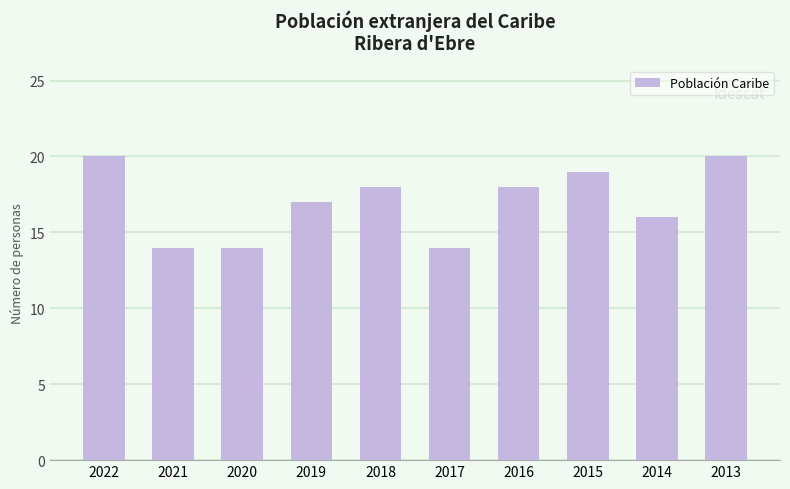

At which label does the data first exceed 18?

2022